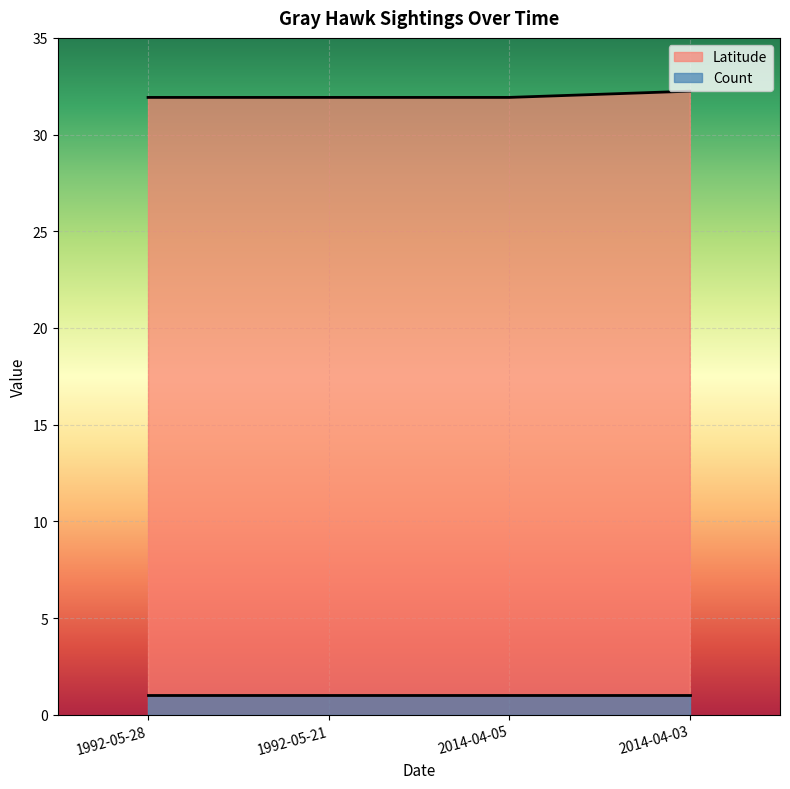

Approximately how many times larger is the value at 2014-04-05 compared to 2014-04-03?

1.0